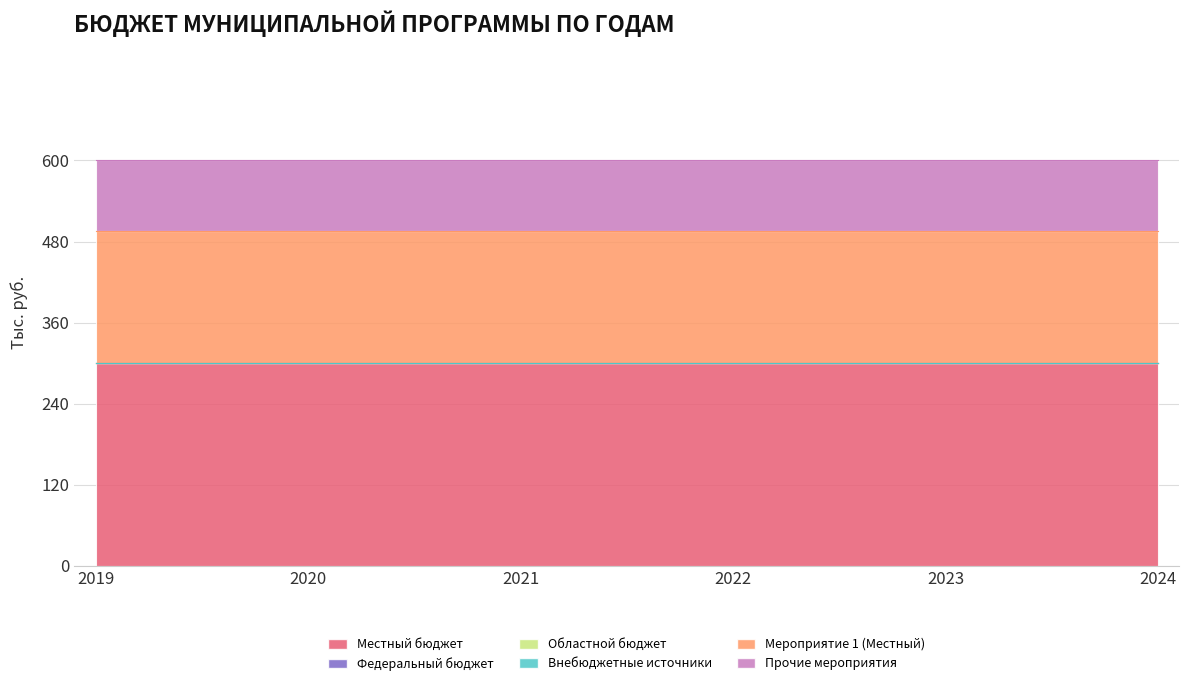

Does the chart have visible grid lines?

Yes